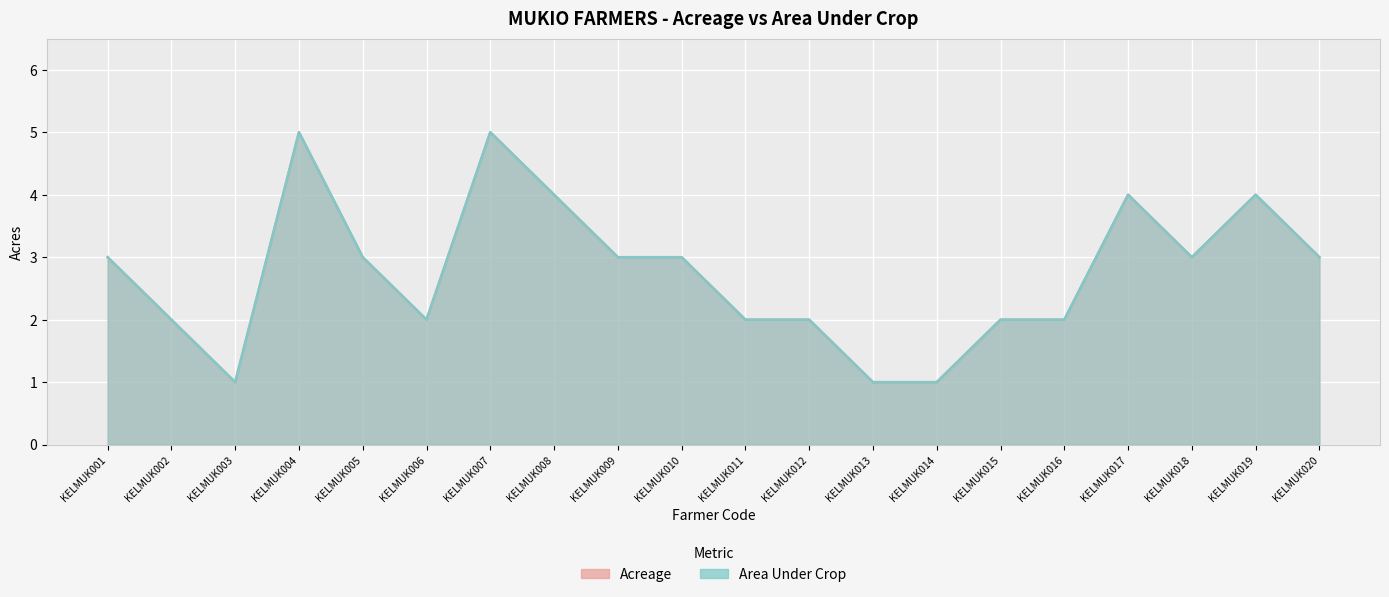

How many values in the Area Under Crop series exceed 3?

5